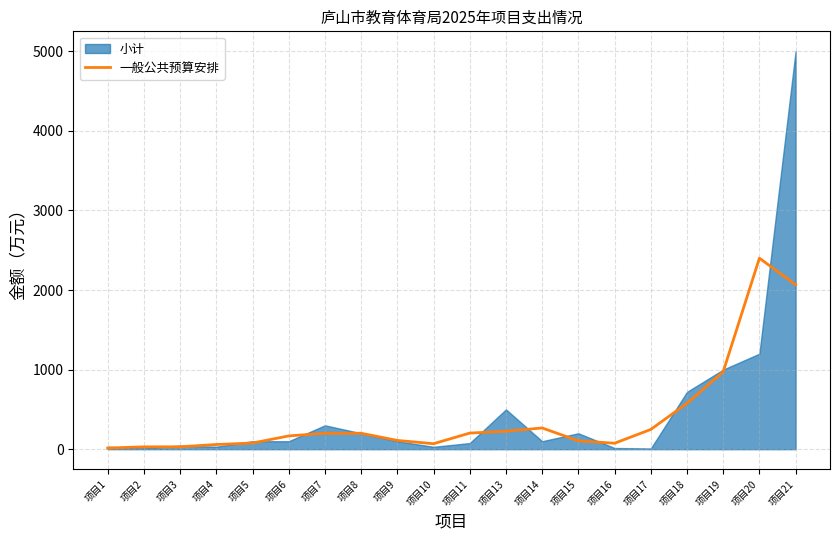

What is the value of the 4th point from the left?

58.8